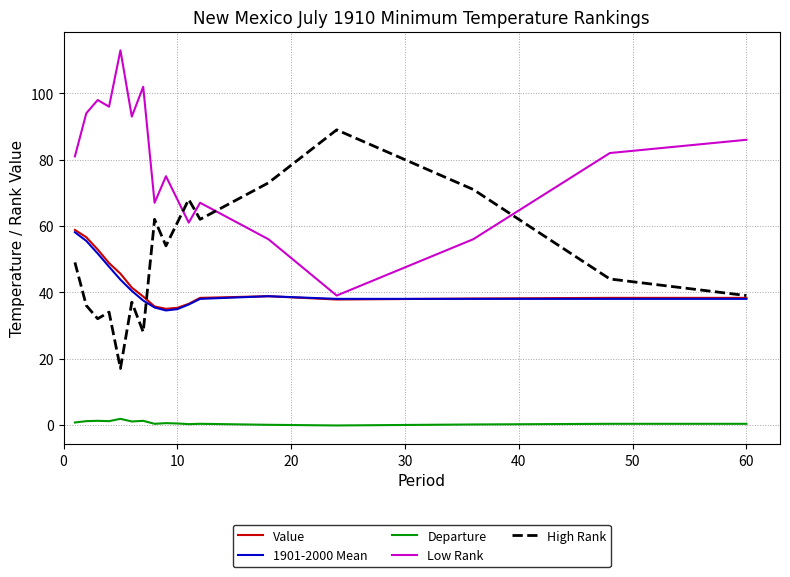

What is the minimum value for 1901-2000 Mean?

34.5